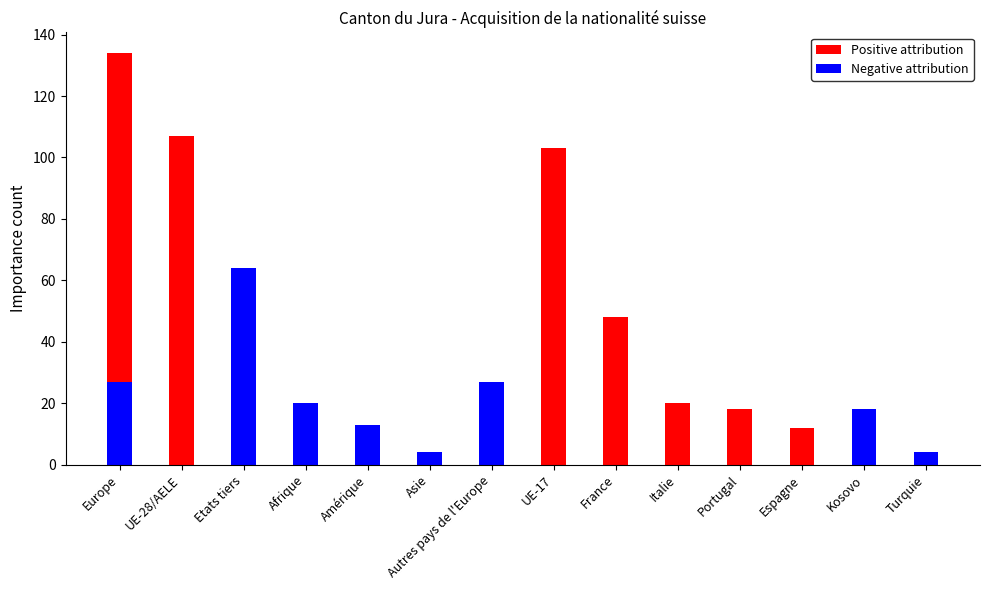

Are the bars horizontal?

No